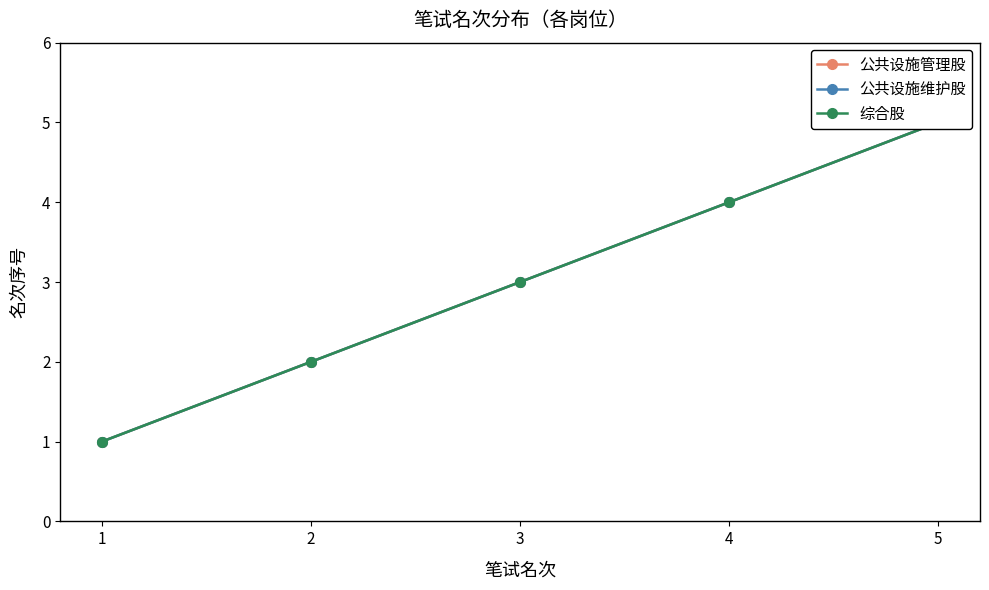

What are all the series names shown in the legend?

公共设施管理股, 公共设施维护股, 综合股